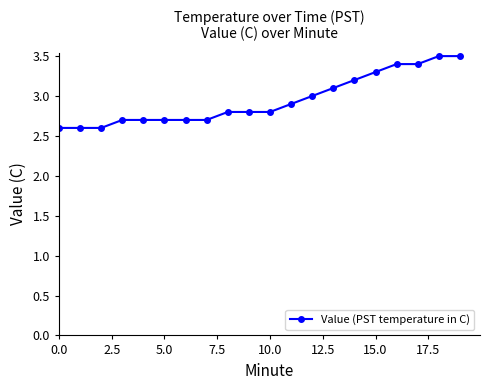

What is the smallest value displayed?

2.6